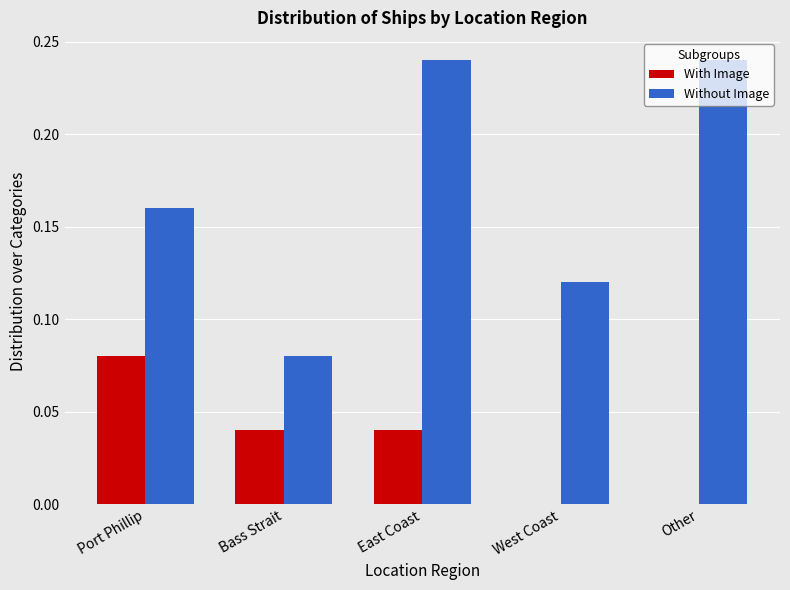

At which label does With Image reach its peak?

Port Phillip